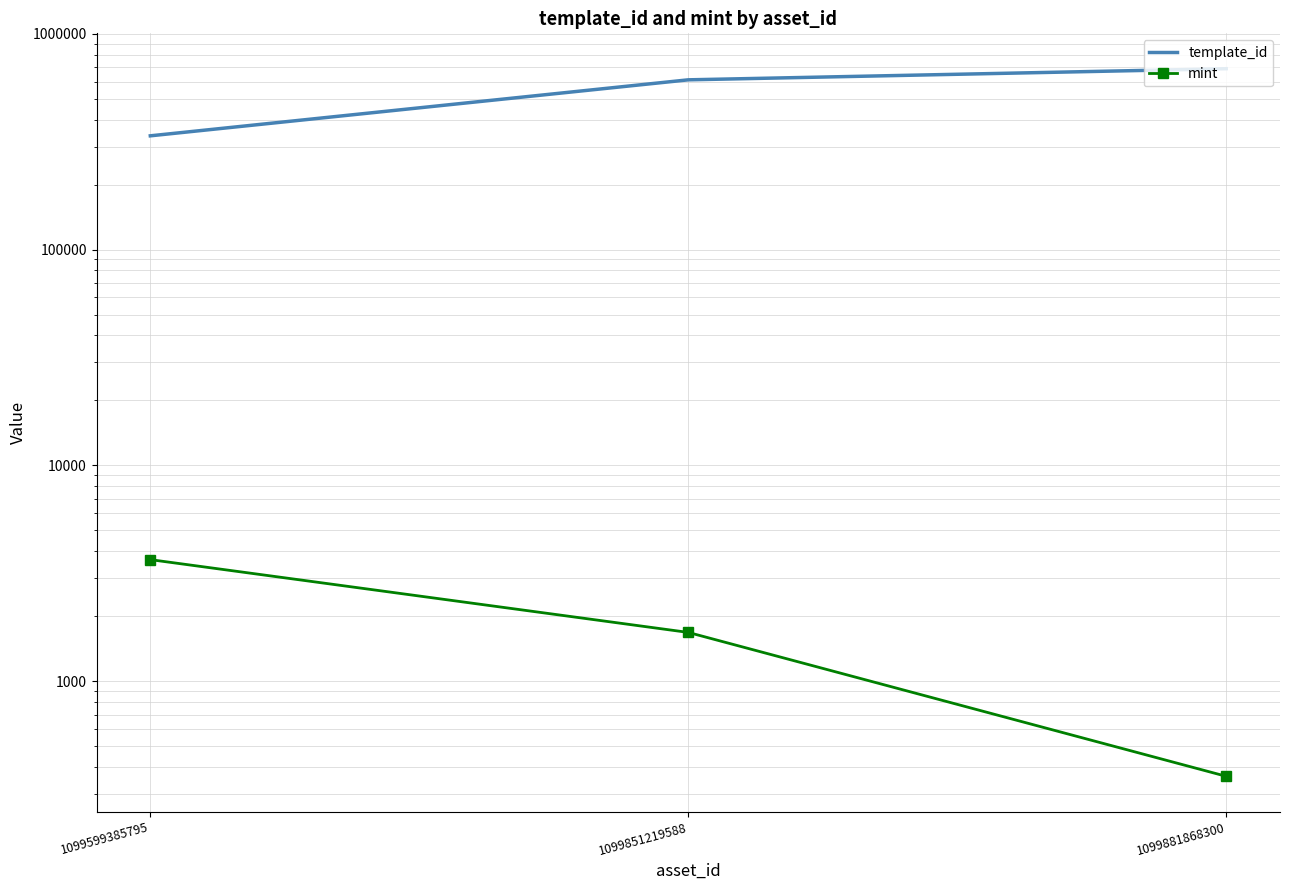

Which series has the largest total across all categories?

template_id